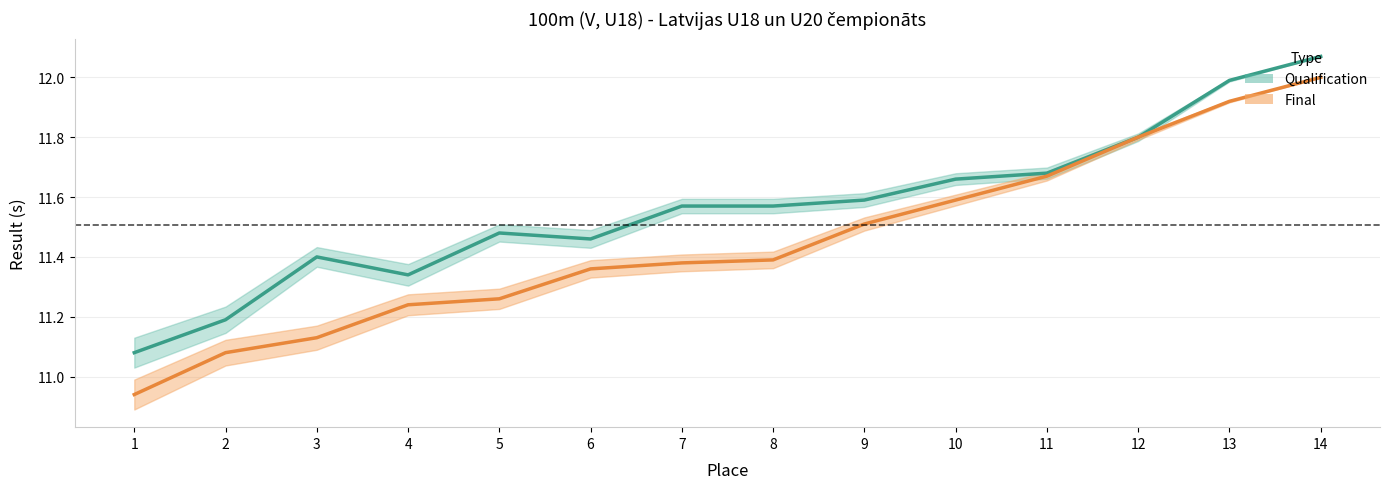

List the series in order of their peak value, lowest first.

Final, Qualification